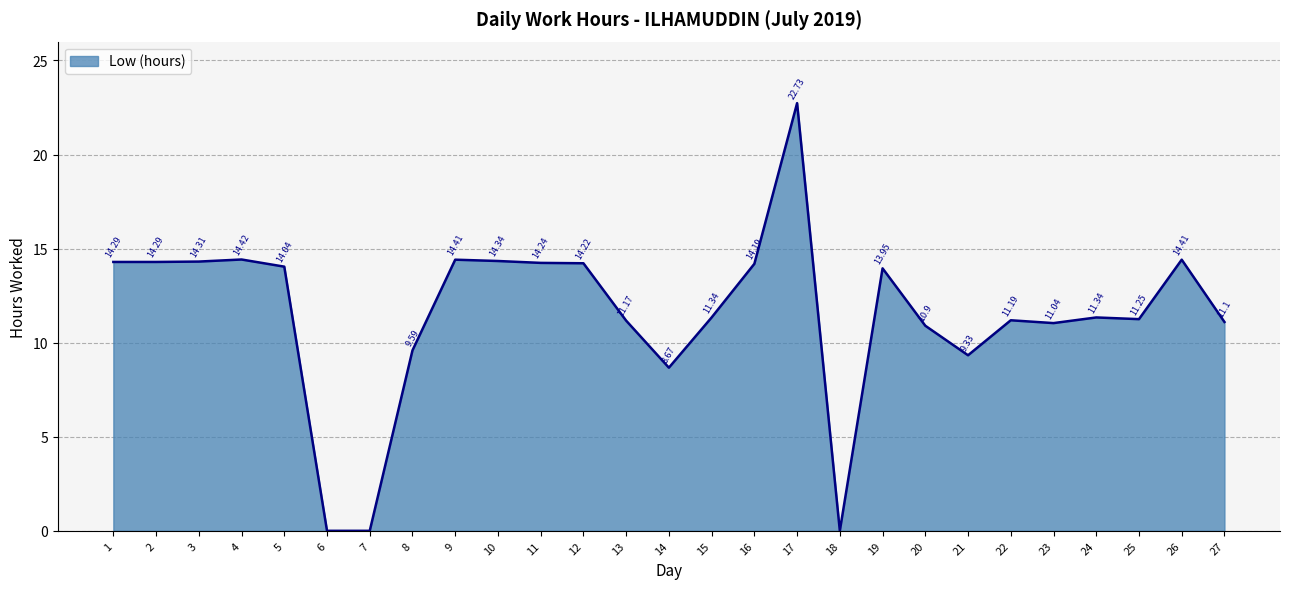

Which has a higher value, 13 or 12?

12